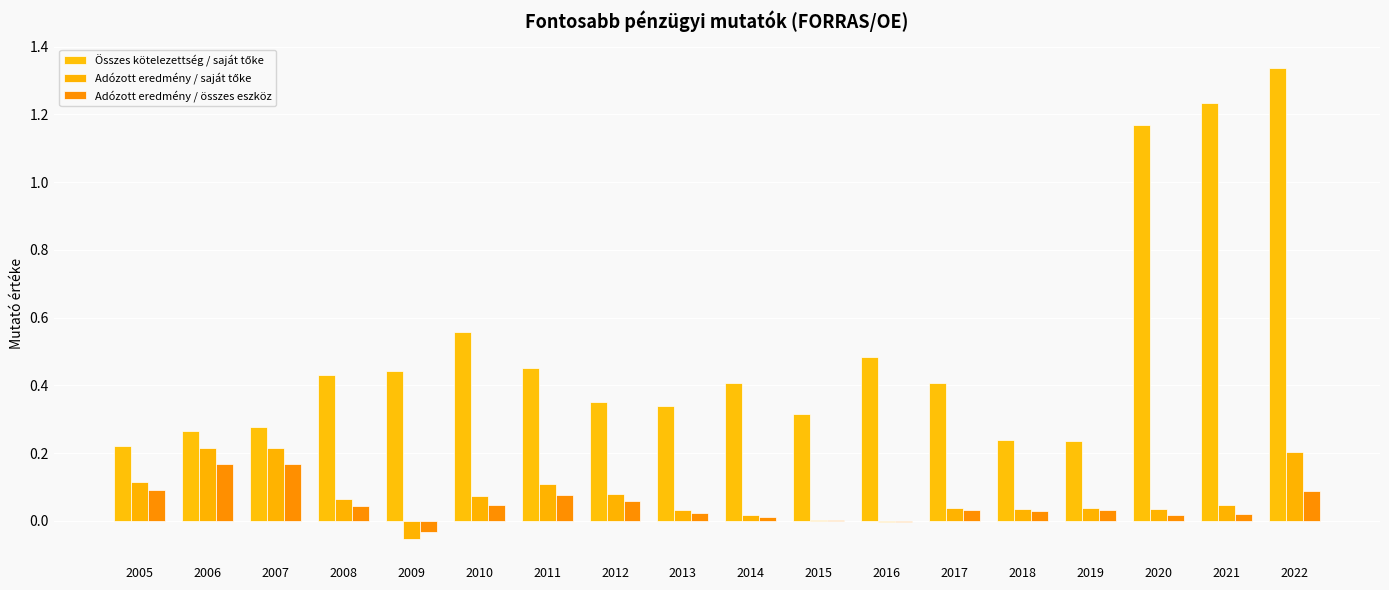

At how many categories does at least one series exceed 0?

18